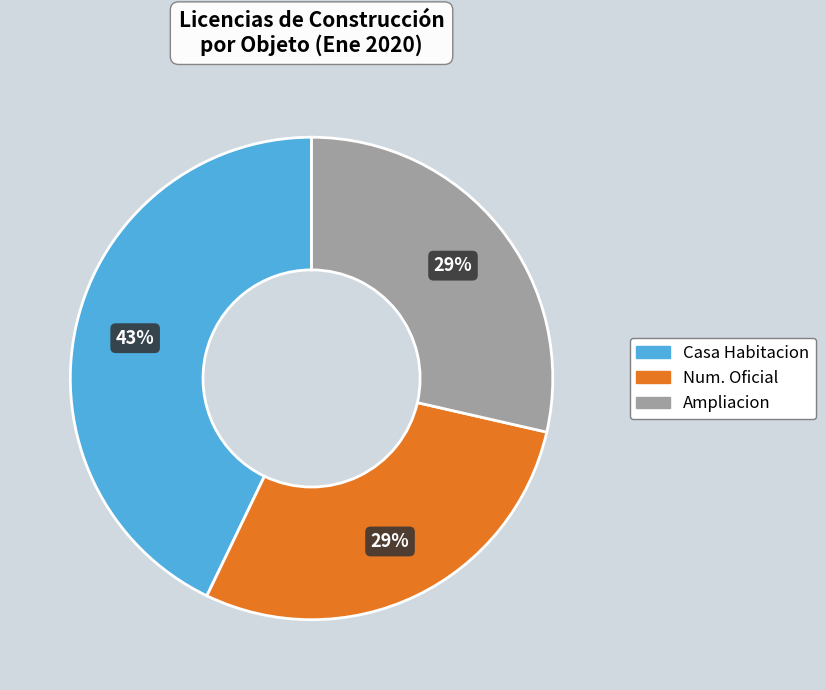

Does any single category account for the majority?

No